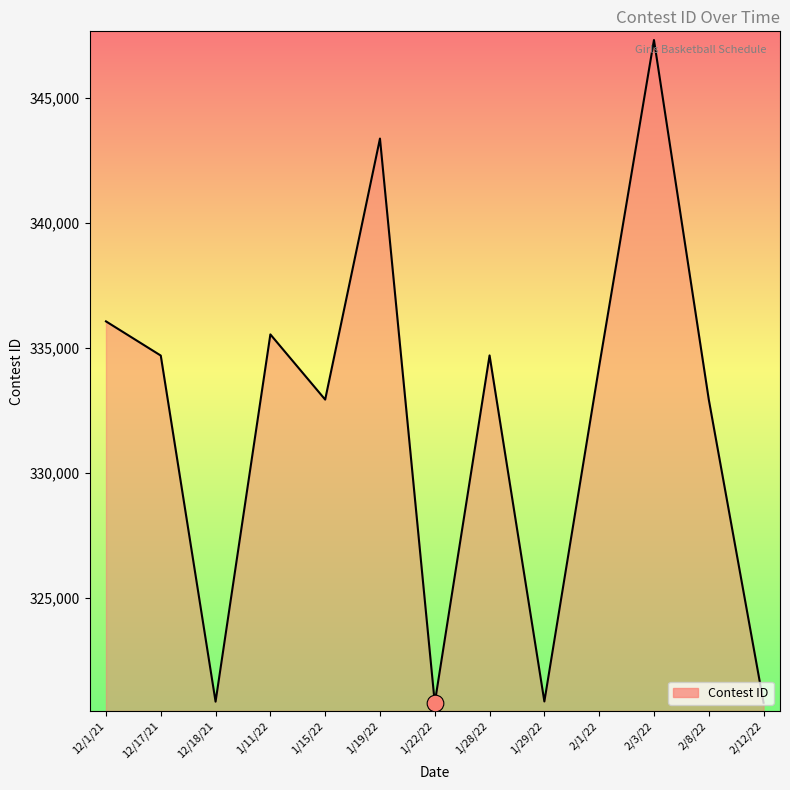

Between 12/17/21 and 2/1/22, which is larger?

12/17/21